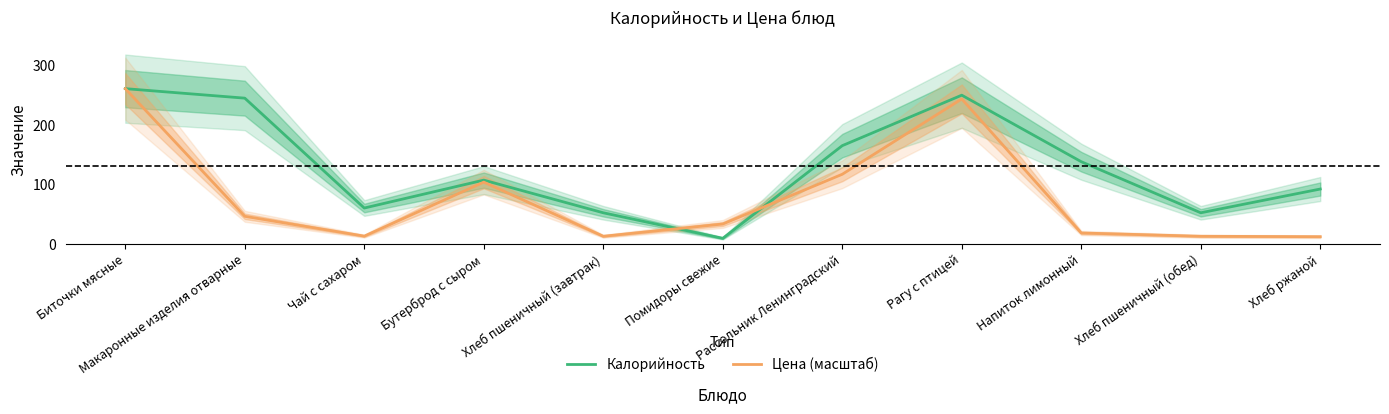

Where do Калорийность and Цена (масштаб) first cross each other?

Хлеб пшеничный (завтрак) and Помидоры свежие